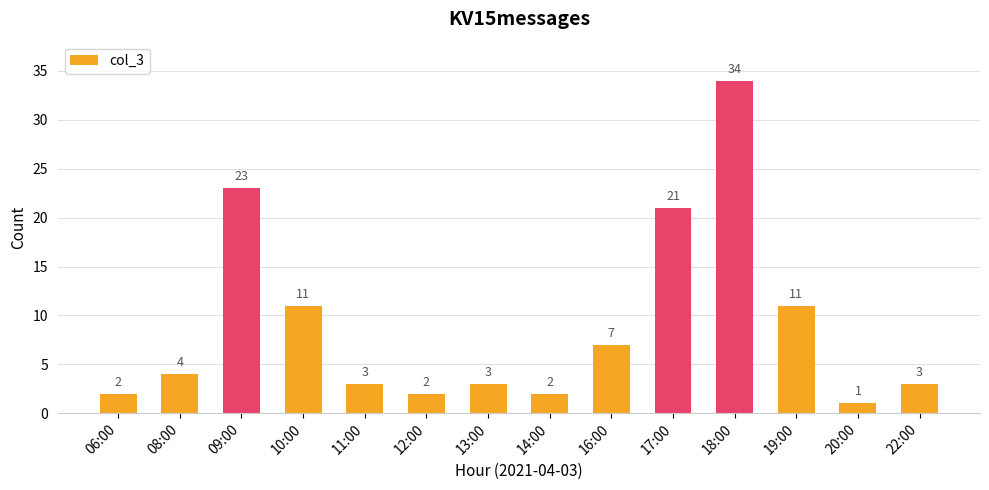

Which category has the lowest value across all series?

20:00